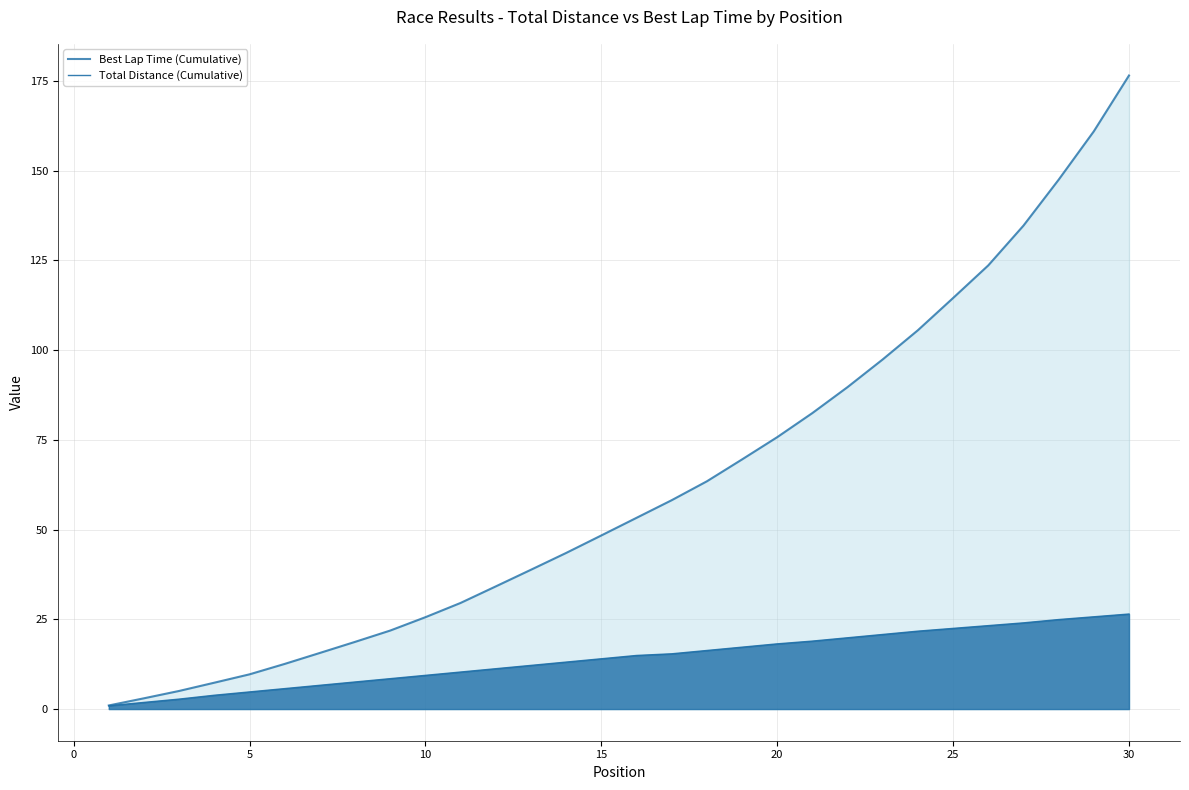

Does the chart have visible grid lines?

Yes